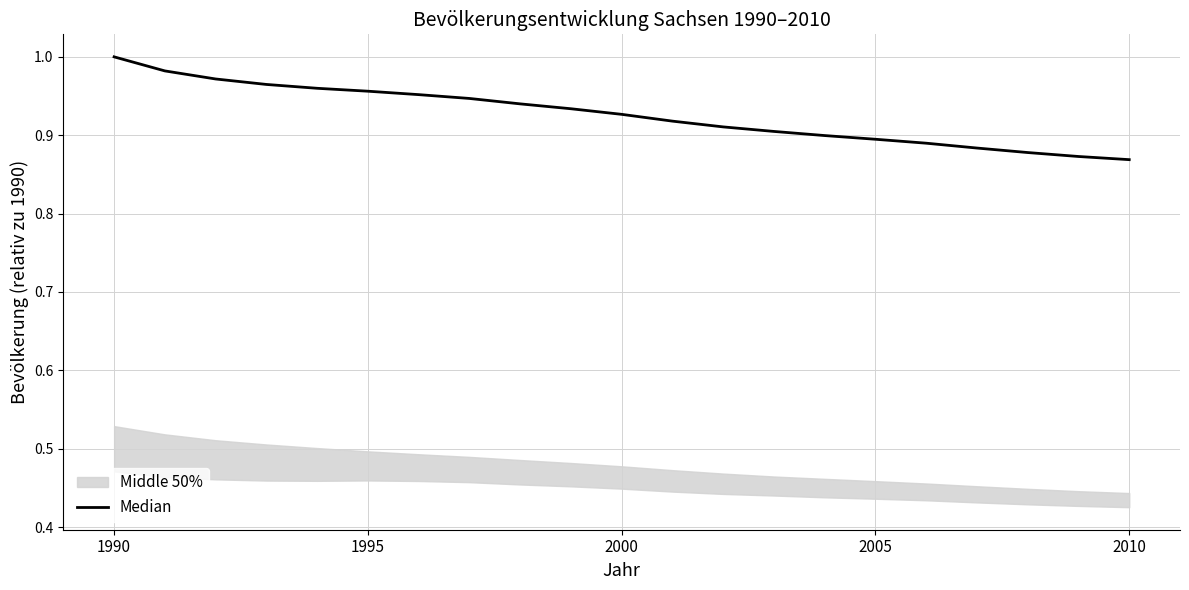

What is the value of the 18th point from the left?

0.9